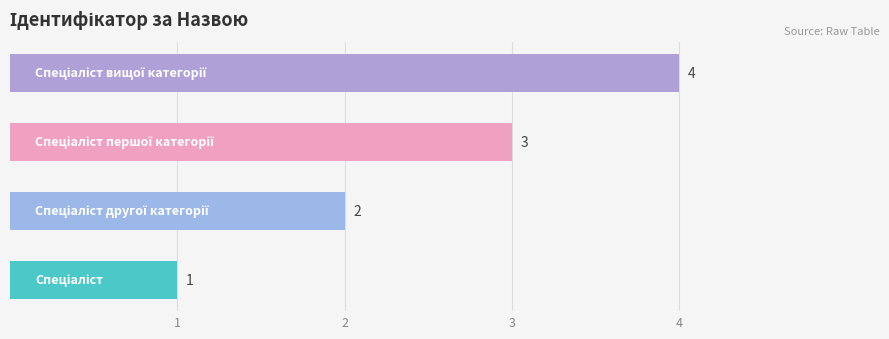

How many values are below 3?

2